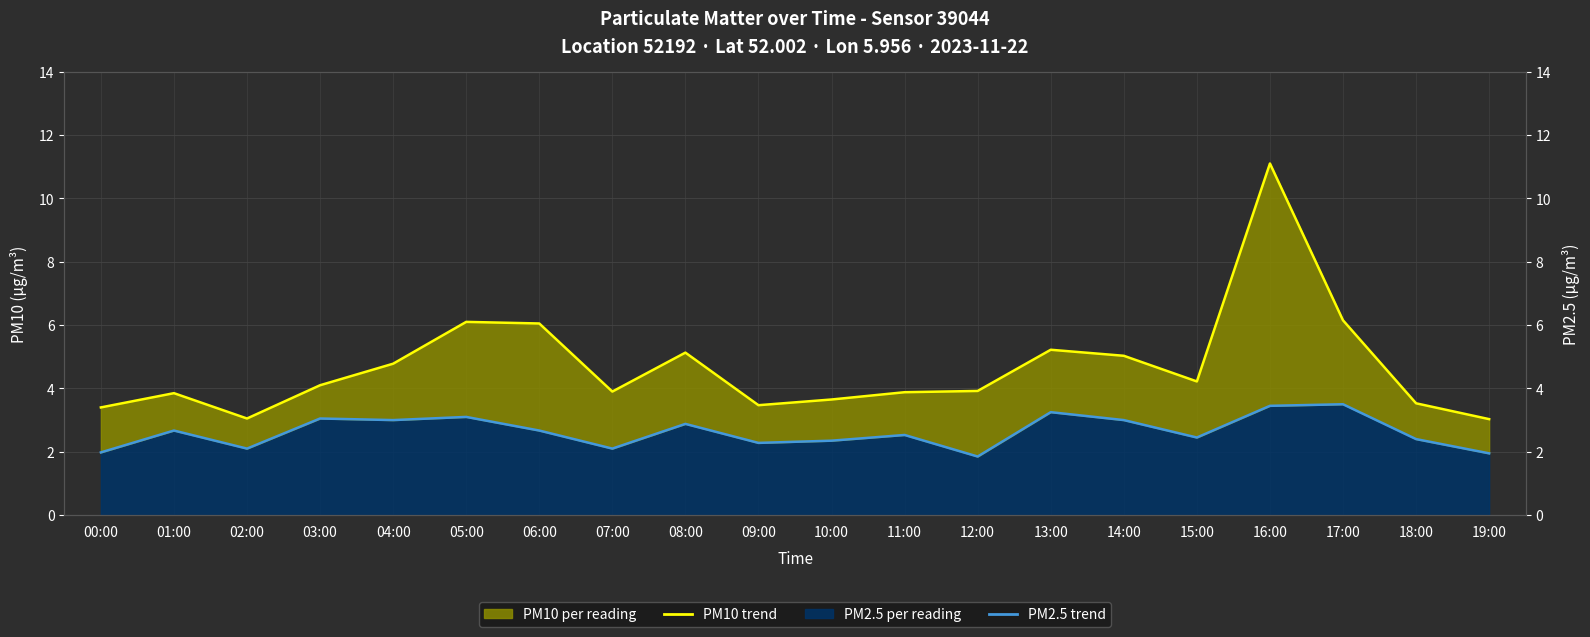

What is the average value of the PM10 trend series?

4.7